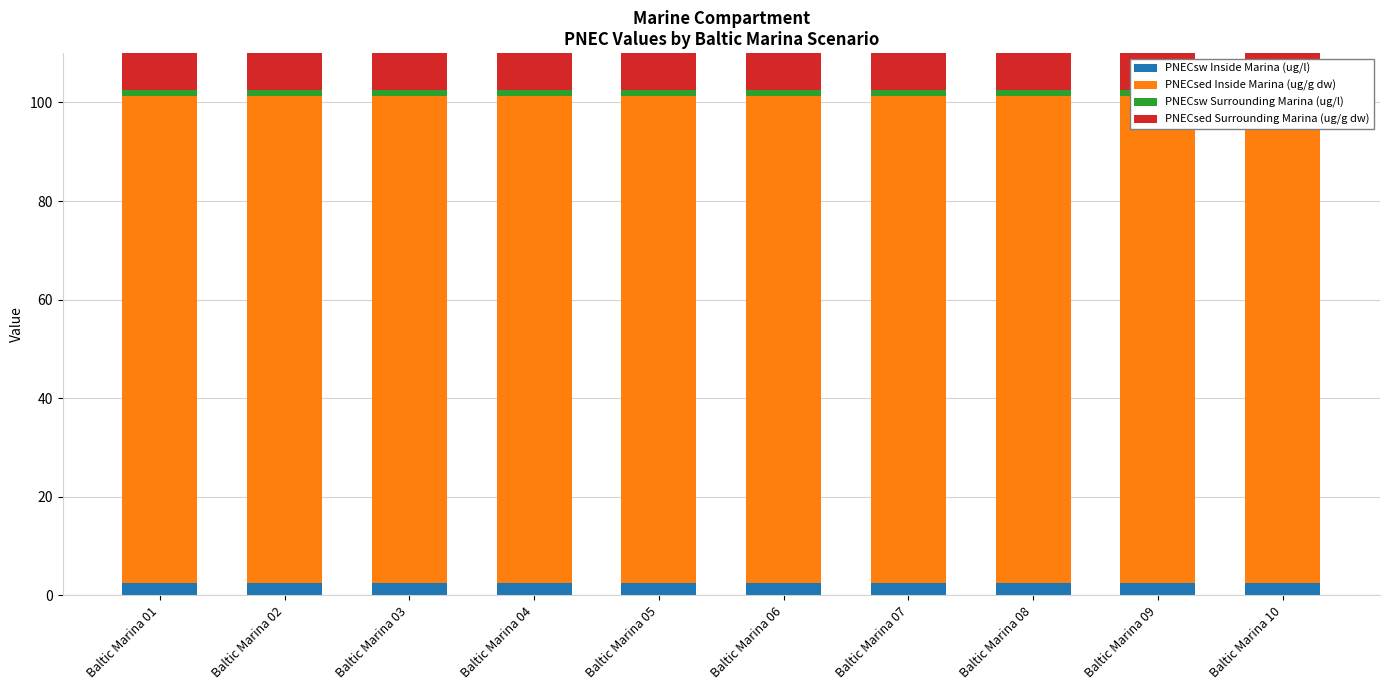

What is the maximum value shown in the chart?

98.8